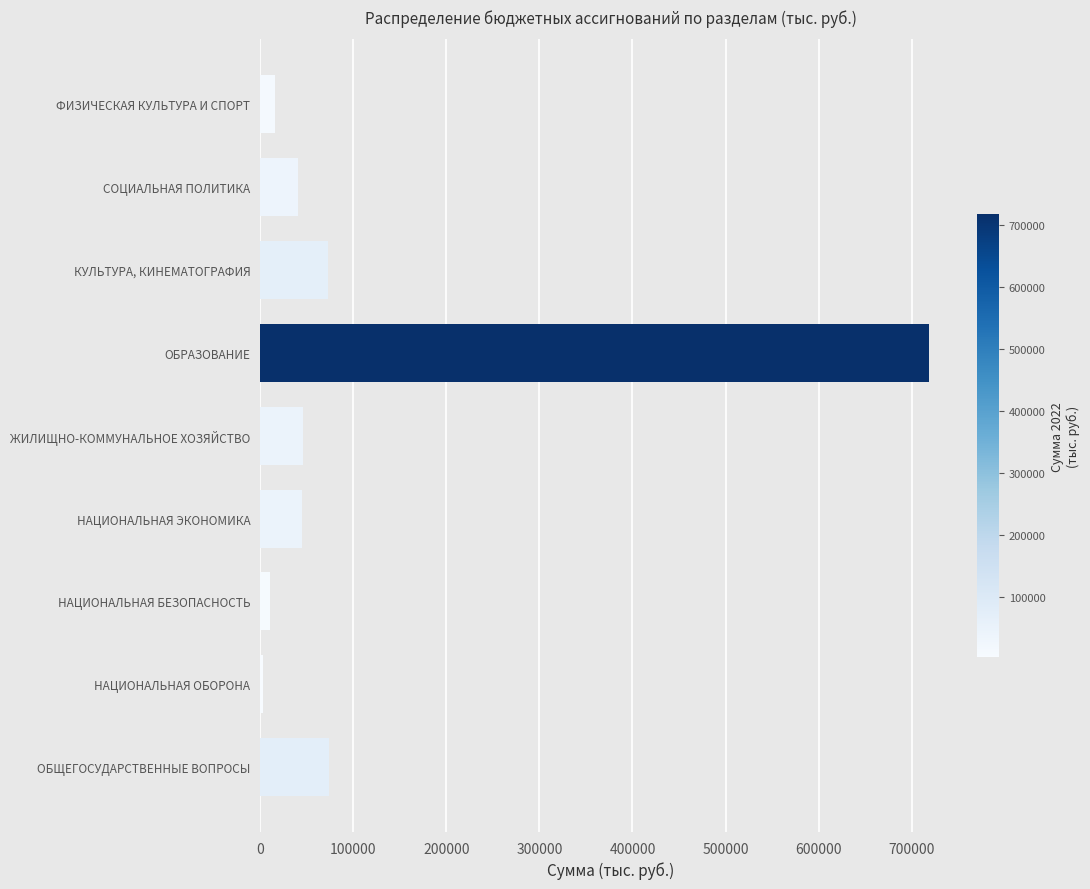

What is the label of the 8th bar from the left?

СОЦИАЛЬНАЯ ПОЛИТИКА